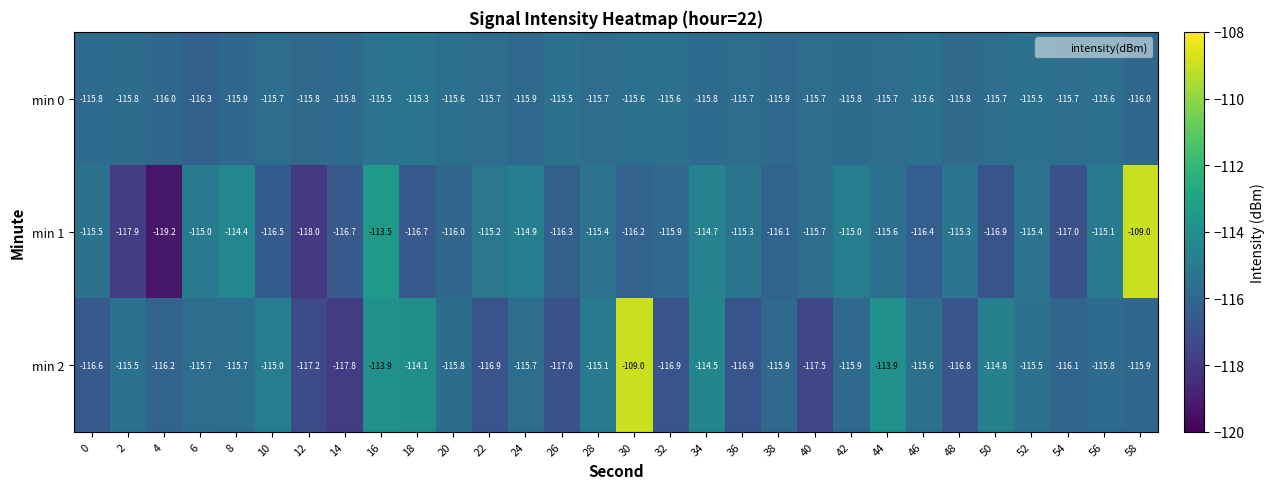

What value does the min 0 series have at 40?

-115.7